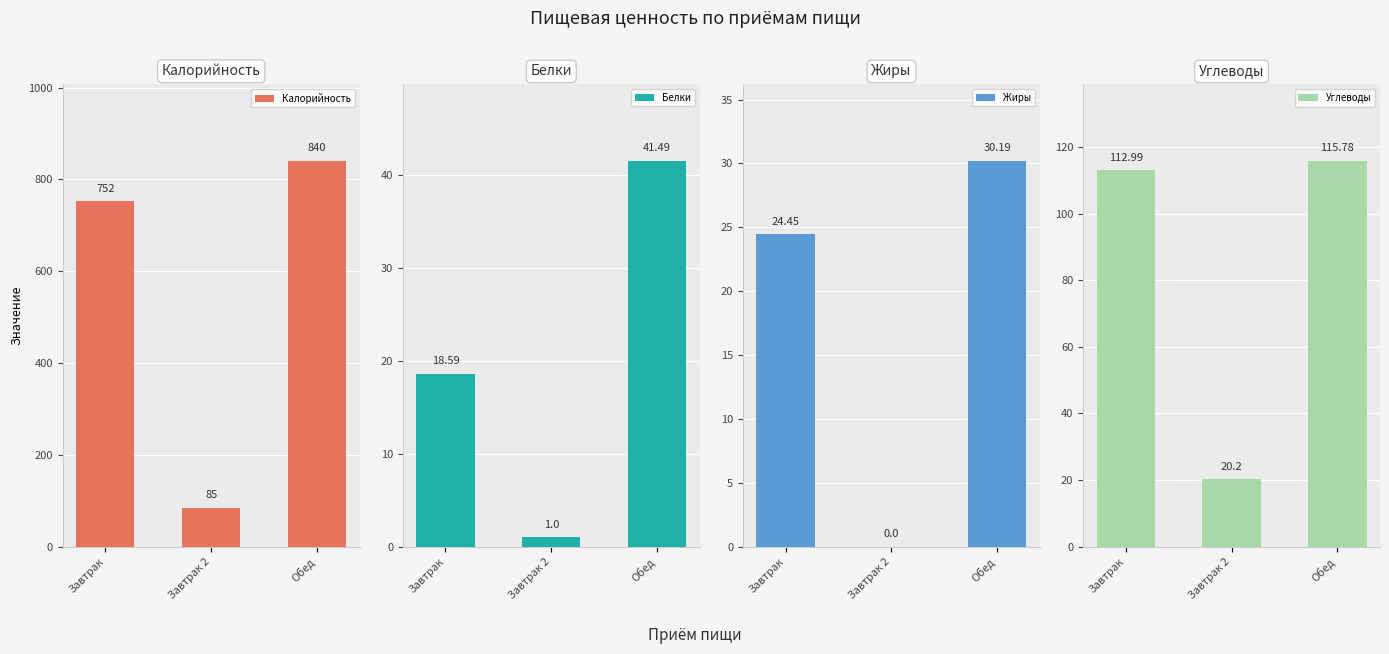

What position from the right is Завтрак 2?

2